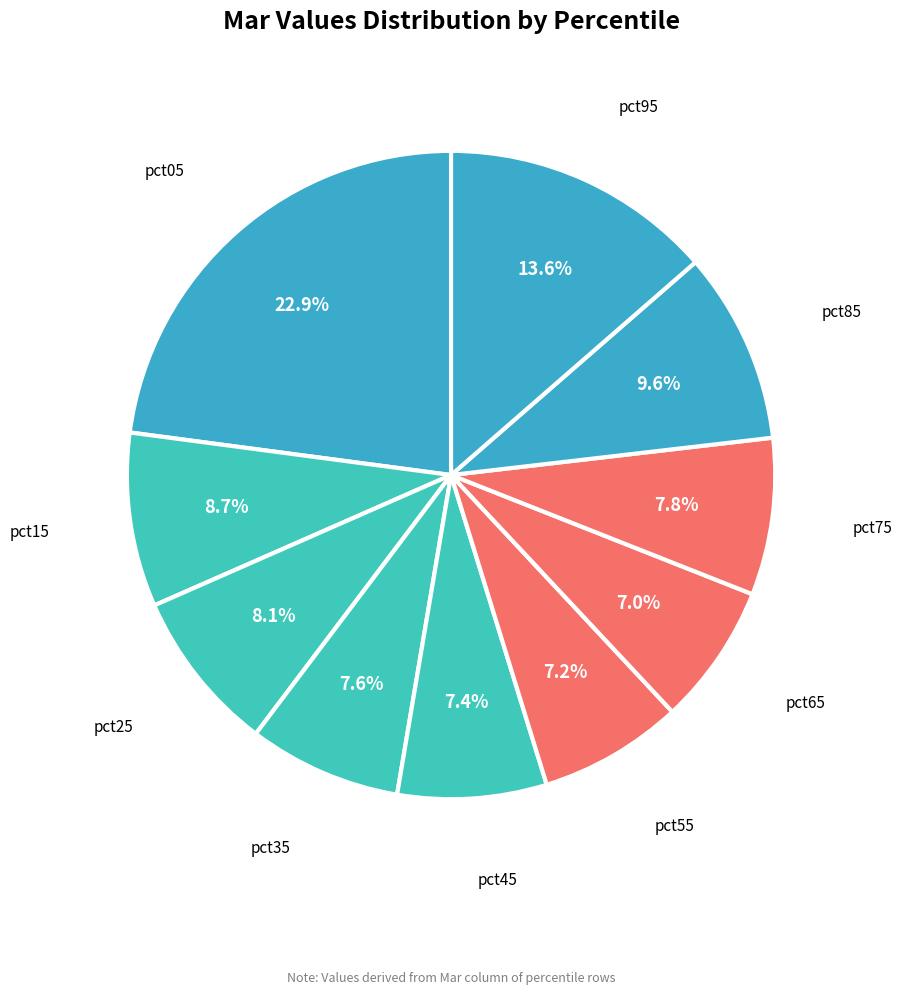

How many slices are in this pie chart?

10